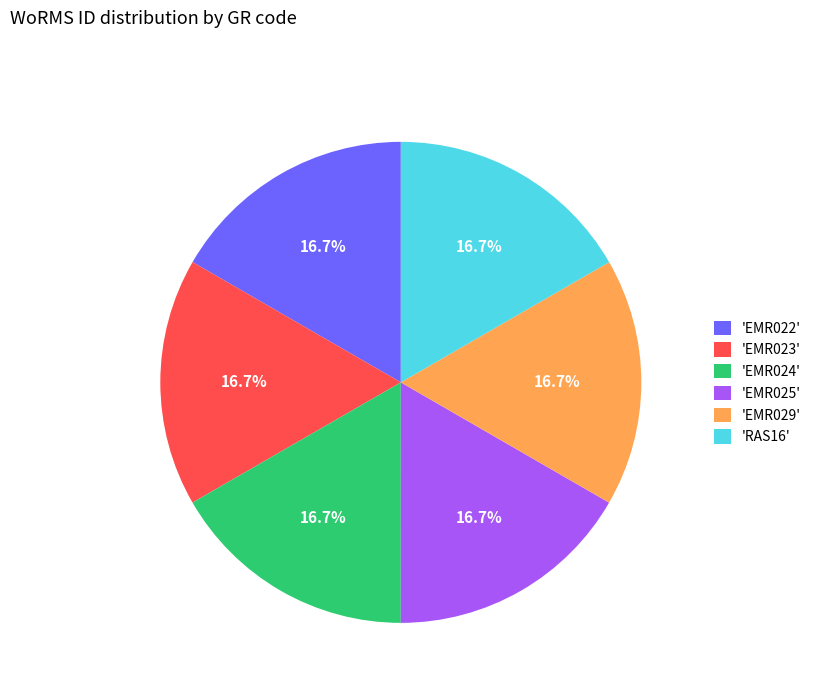

Do 'EMR023' and 'EMR024' together represent more than half of the pie?

No